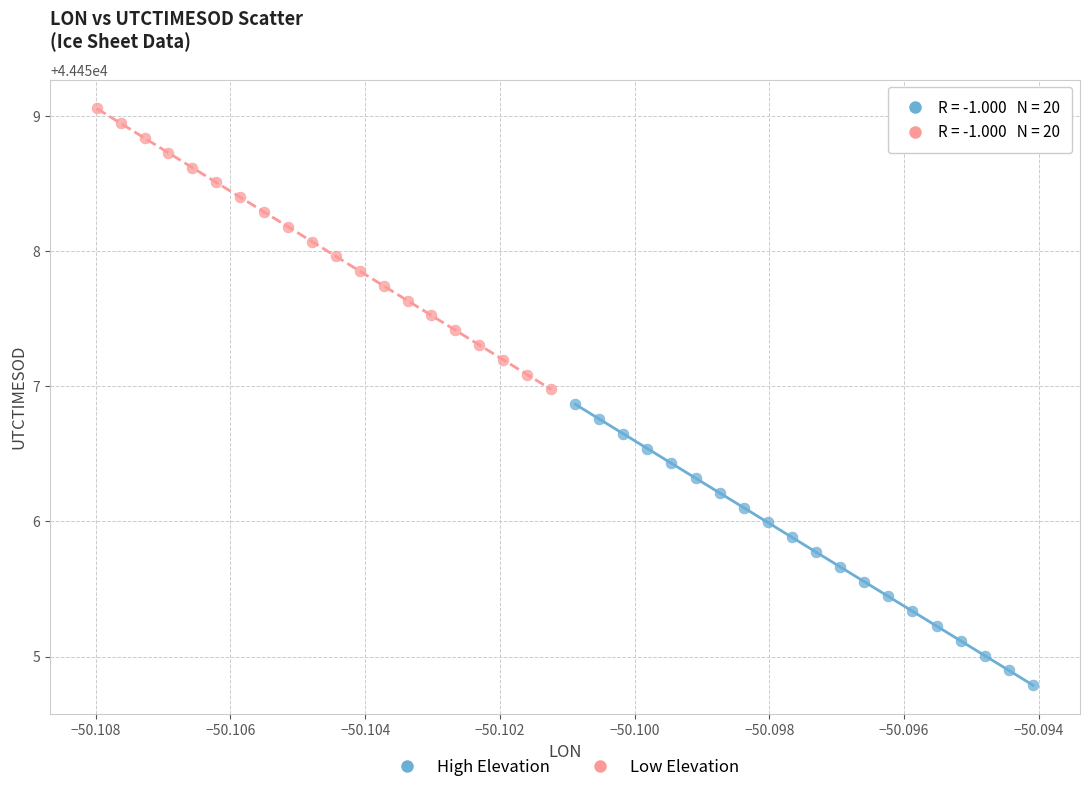

Which series contains the lowest Y value?

High Elevation